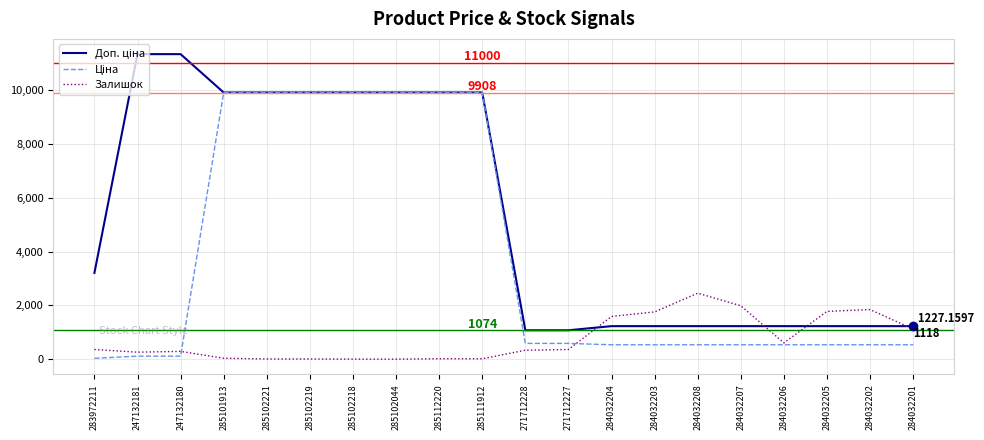

What is the difference between the maximum and minimum values in the Залишок series?

2452.0